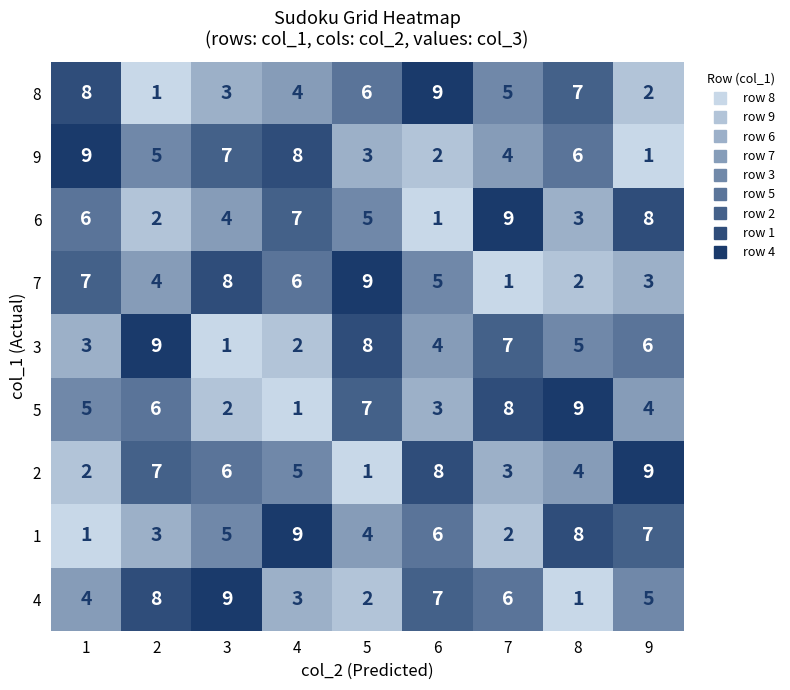

How many series are shown in this chart?

9